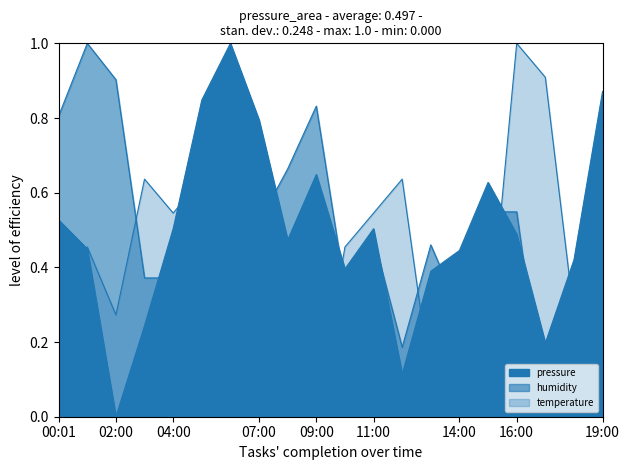

Is the value of pressure at 10:00 greater than the value of humidity at 18:00?

No